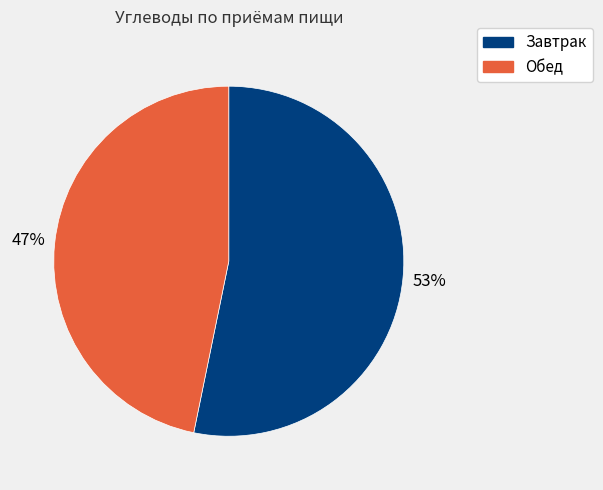

Is the sum of Обед and Завтрак greater than half?

Yes